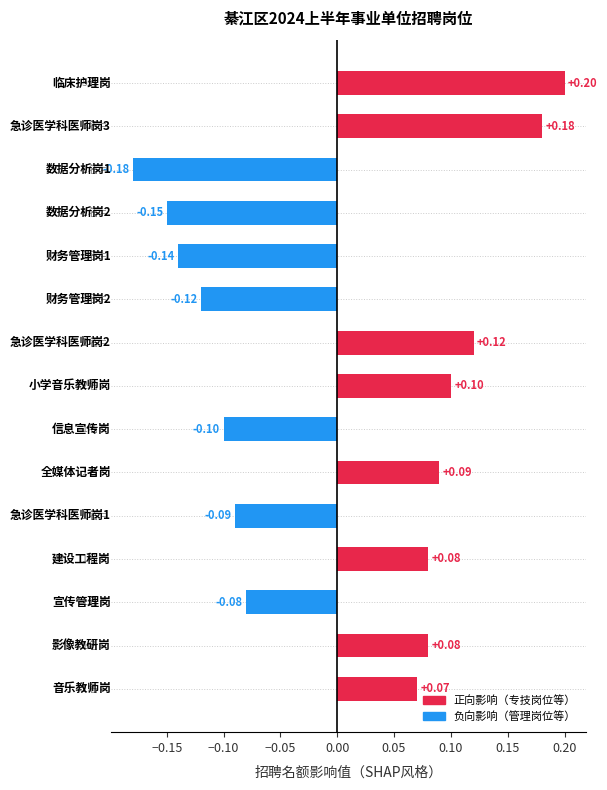

What is the difference between the maximum and minimum values?

0.4